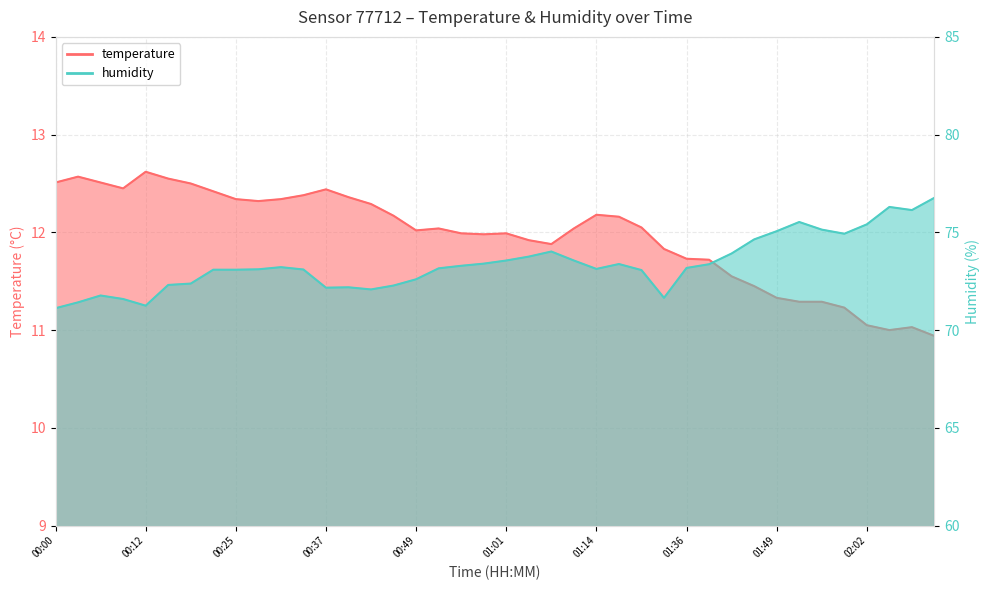

What is the sum of all humidity values?

2935.1